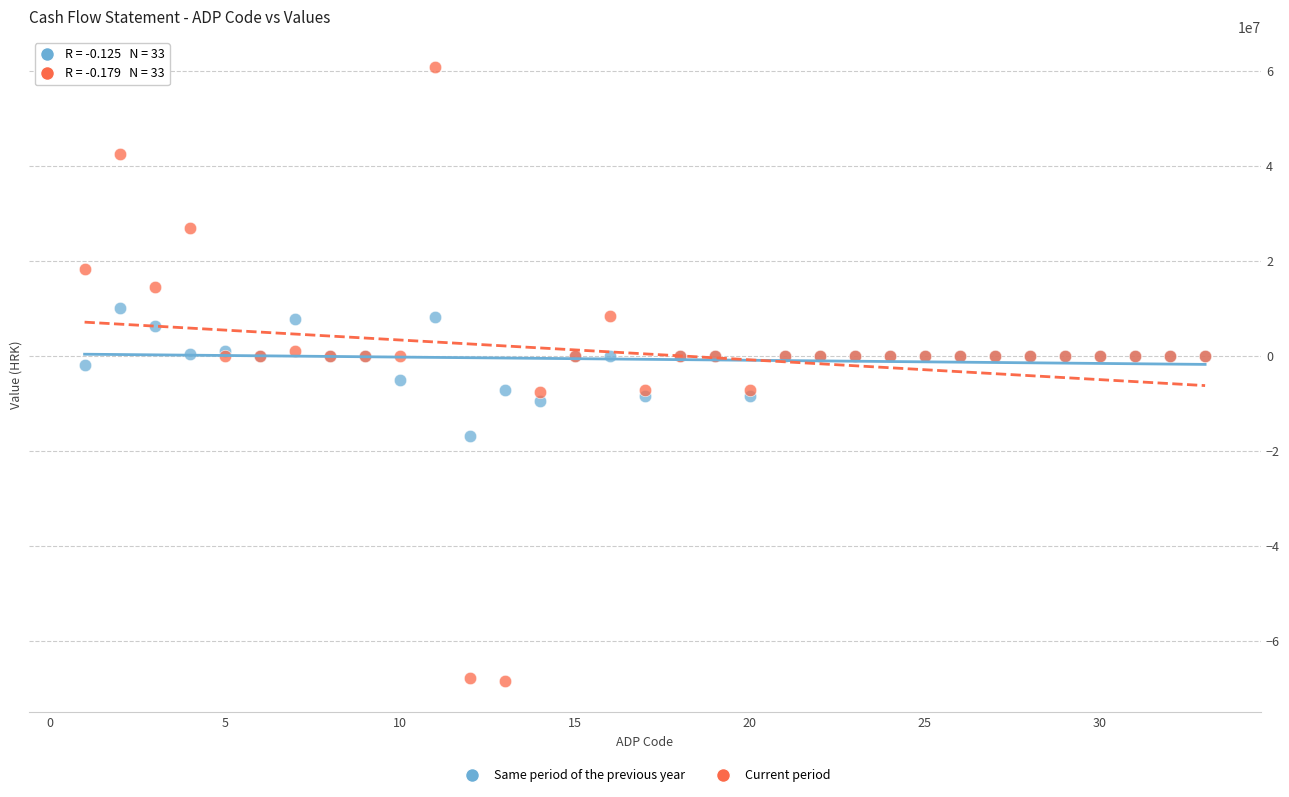

What are all the series names shown in the legend?

Same period of the previous year, Current period